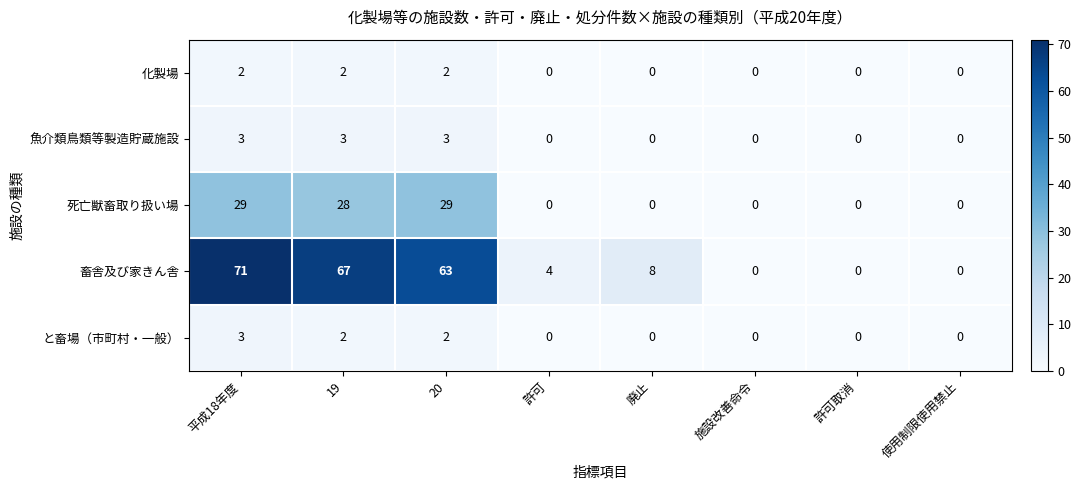

Is it true that 畜舎及び家きん舎 equals 2 at 許可?

False